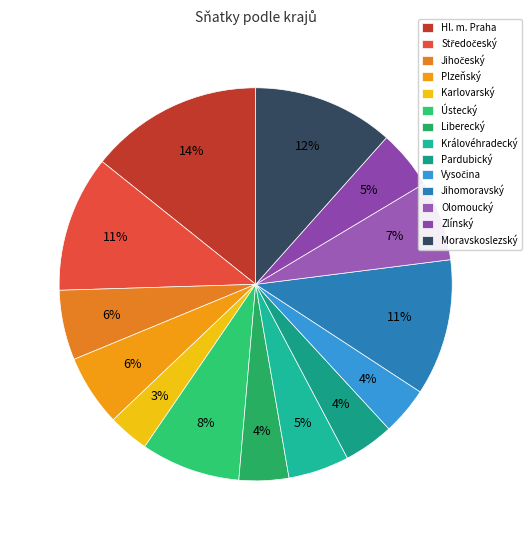

Is Pardubický the majority of the pie?

No